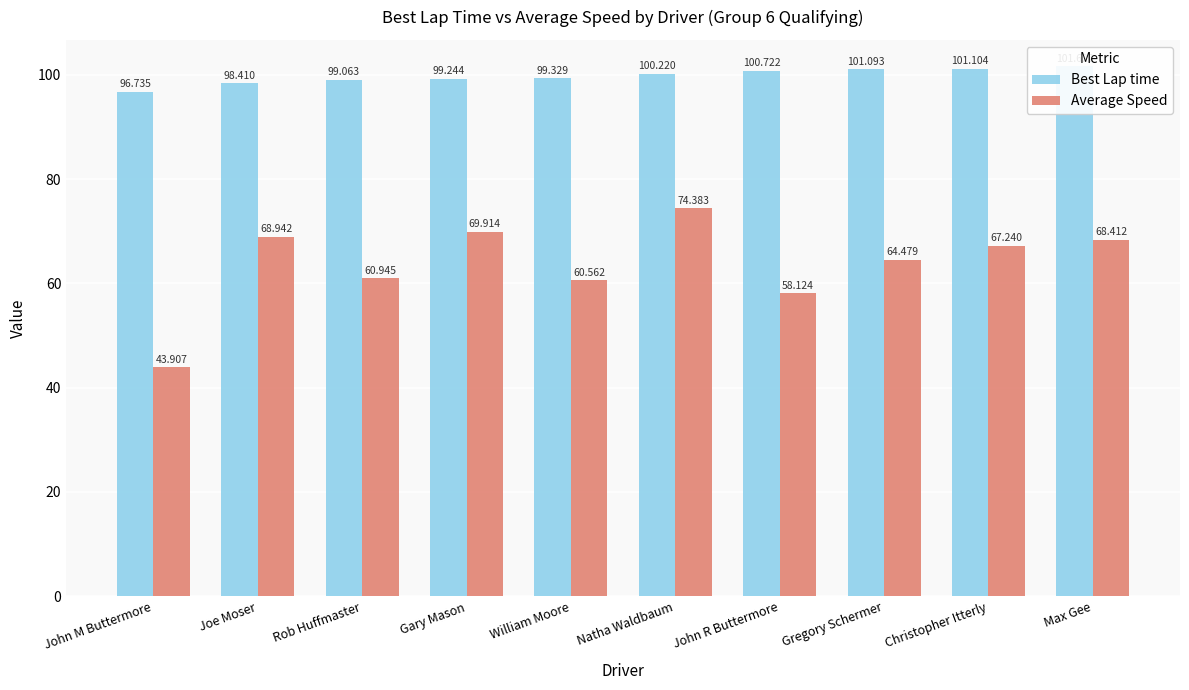

What is the label of the 5th bar from the right?

Natha Waldbaum